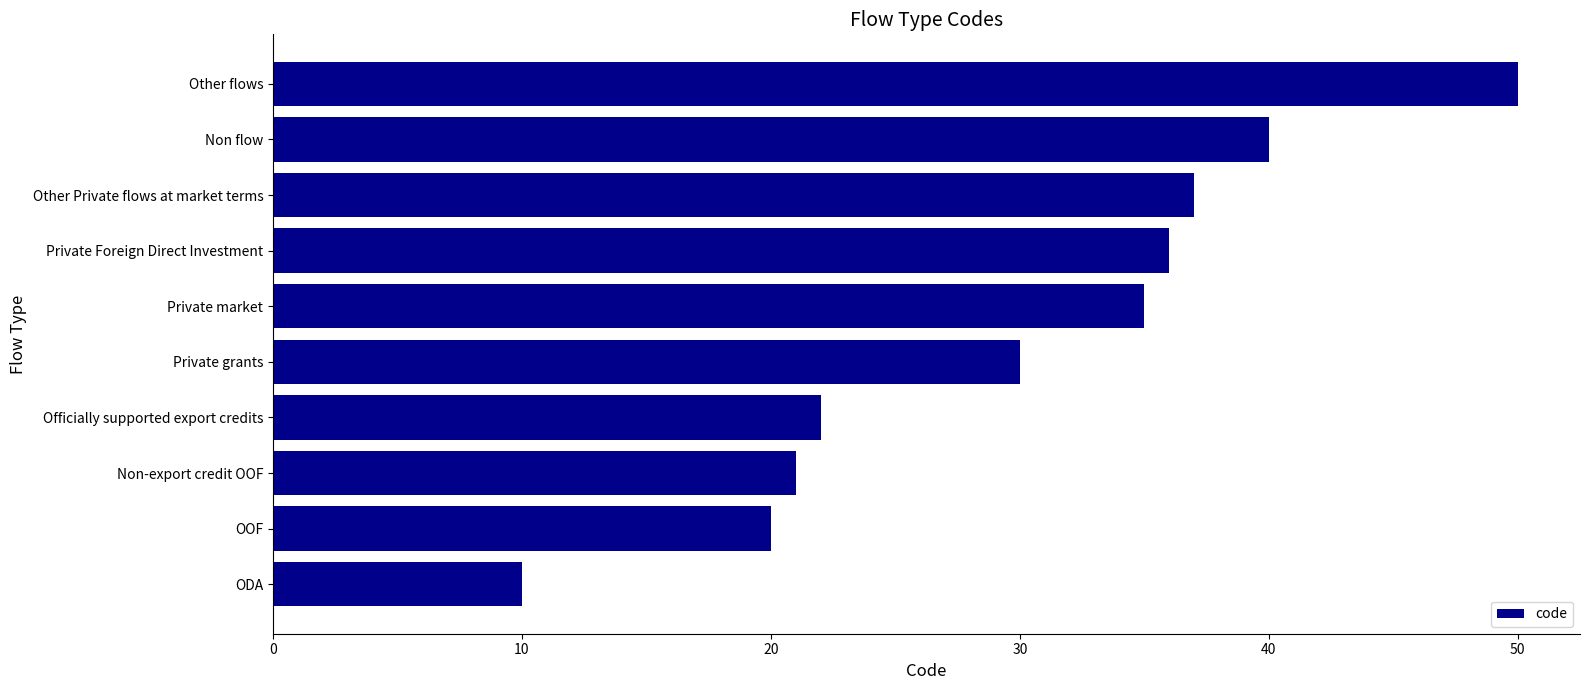

What is the average value?

30